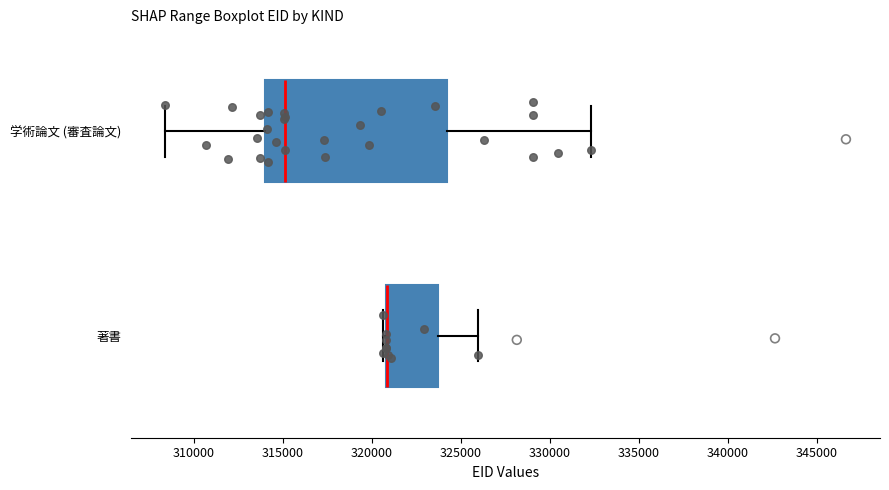

Reading bottom to top, read every box against the x-axis: the position of its median line, the range the box covers, and the ends of its whiskers. The values are not printed on the chart, so give them approximately, as read against the axis.

著書: median 321000 (drawn on the box's left edge), box 321000 to 323500, whiskers 320500 to 326000
学術論文 (審査論文): median 315000, box 314000 to 324500, whiskers 308500 to 332500